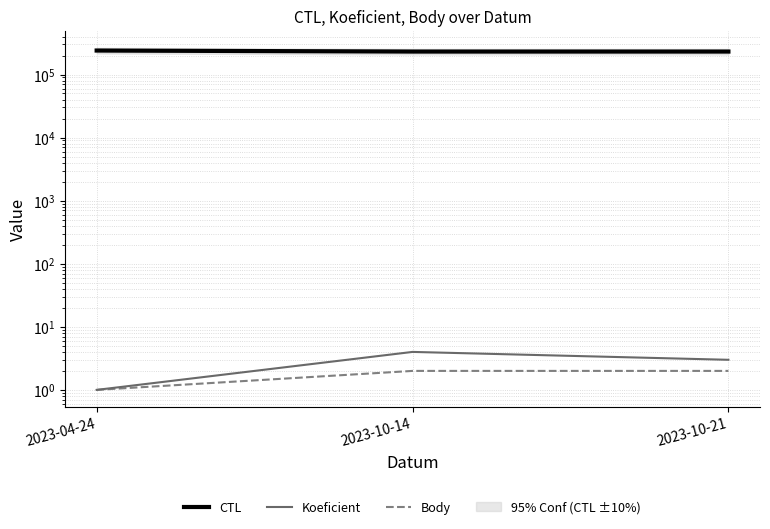

What is the difference between the maximum and minimum values in the CTL series?

8766